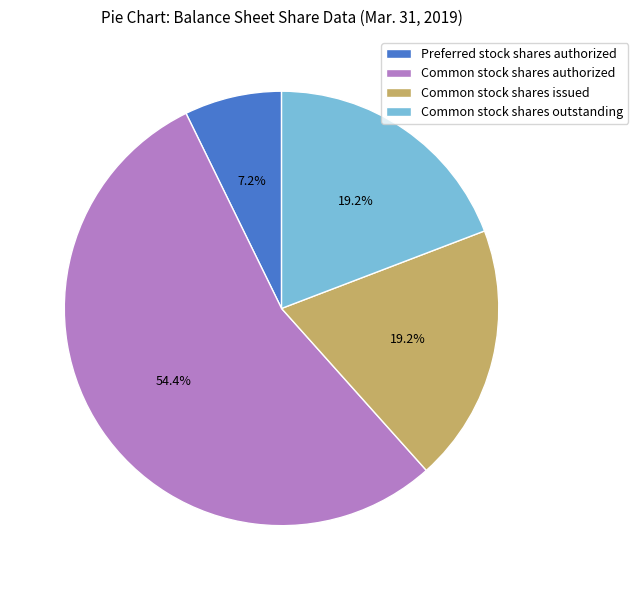

To the nearest percent, what is the difference between the largest and smallest slice percentages?

47%